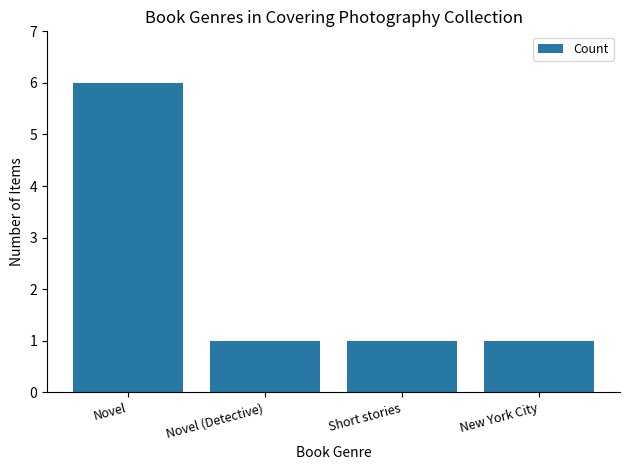

Which has a higher value, New York City or Novel?

Novel